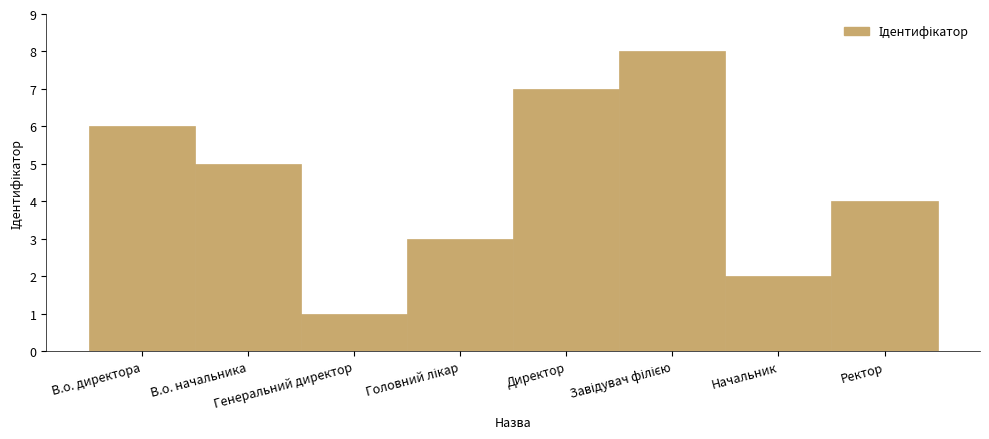

What is the difference between the maximum and second lowest values?

6